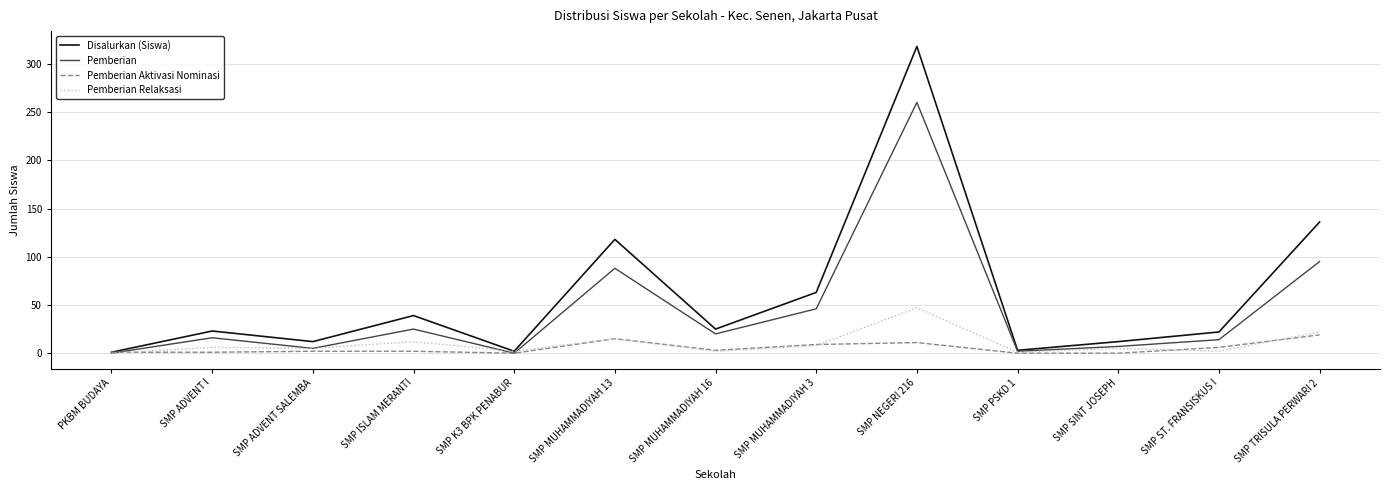

What position from the left is SMP MUHAMMADIYAH 16?

7